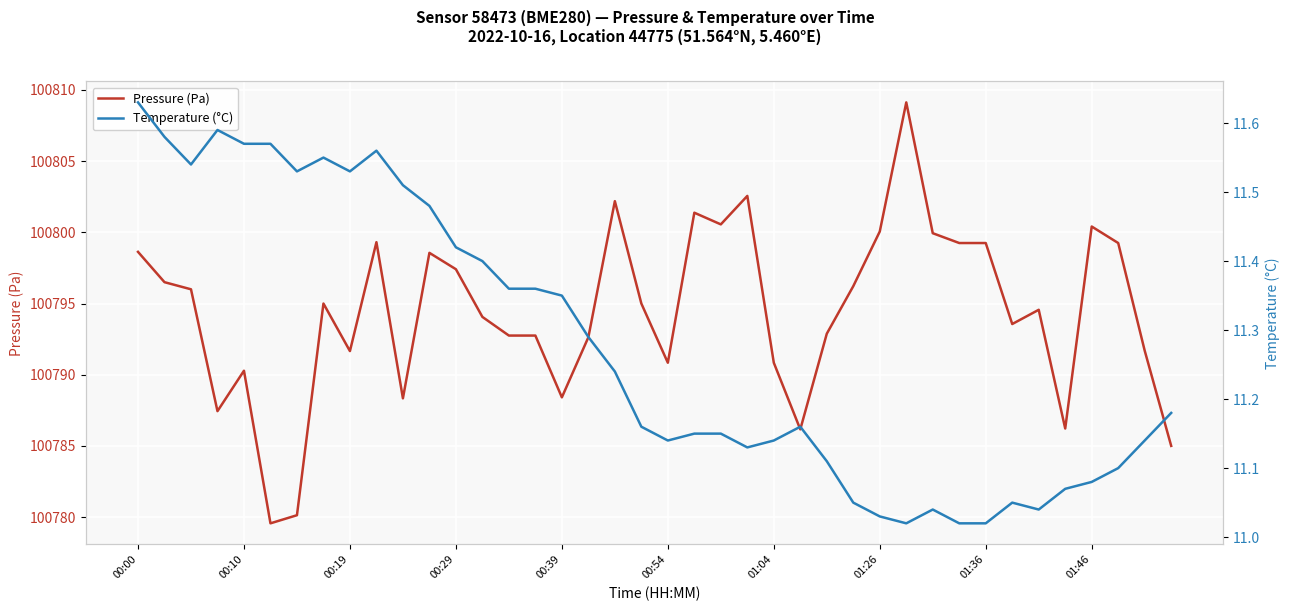

What is the total value across all series at 11?

100810.0